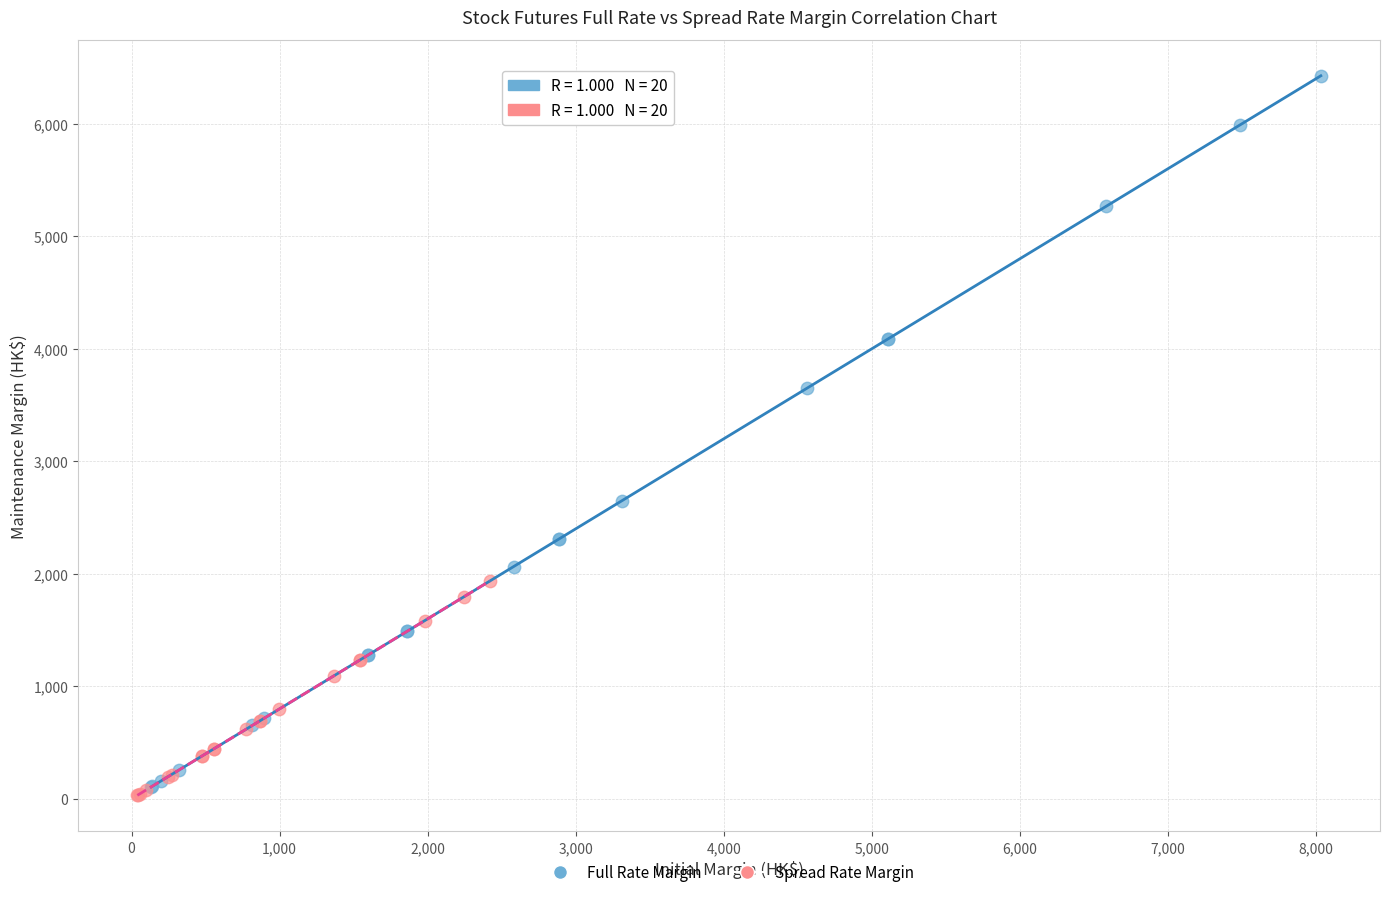

Which series has the largest Y range (max minus min)?

Full Rate Margin